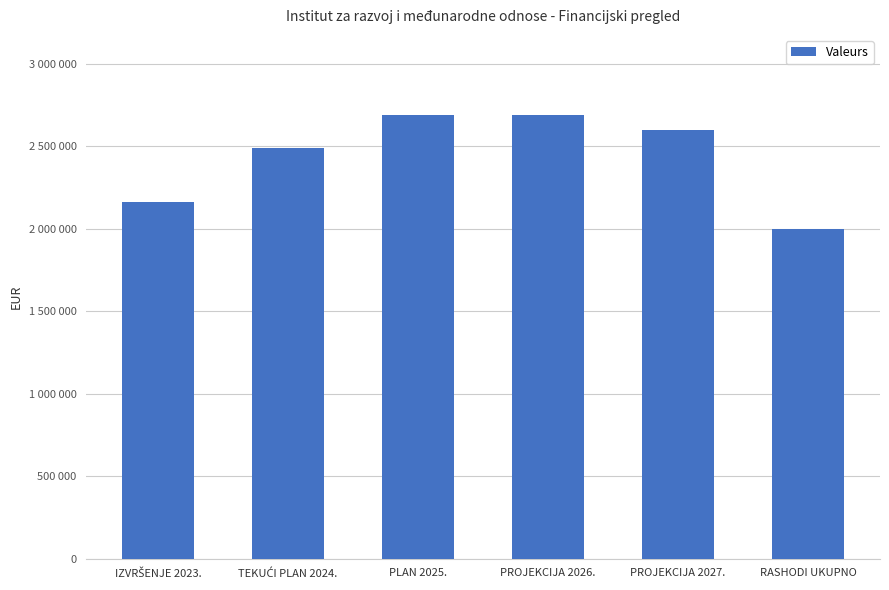

Are the bars horizontal?

No